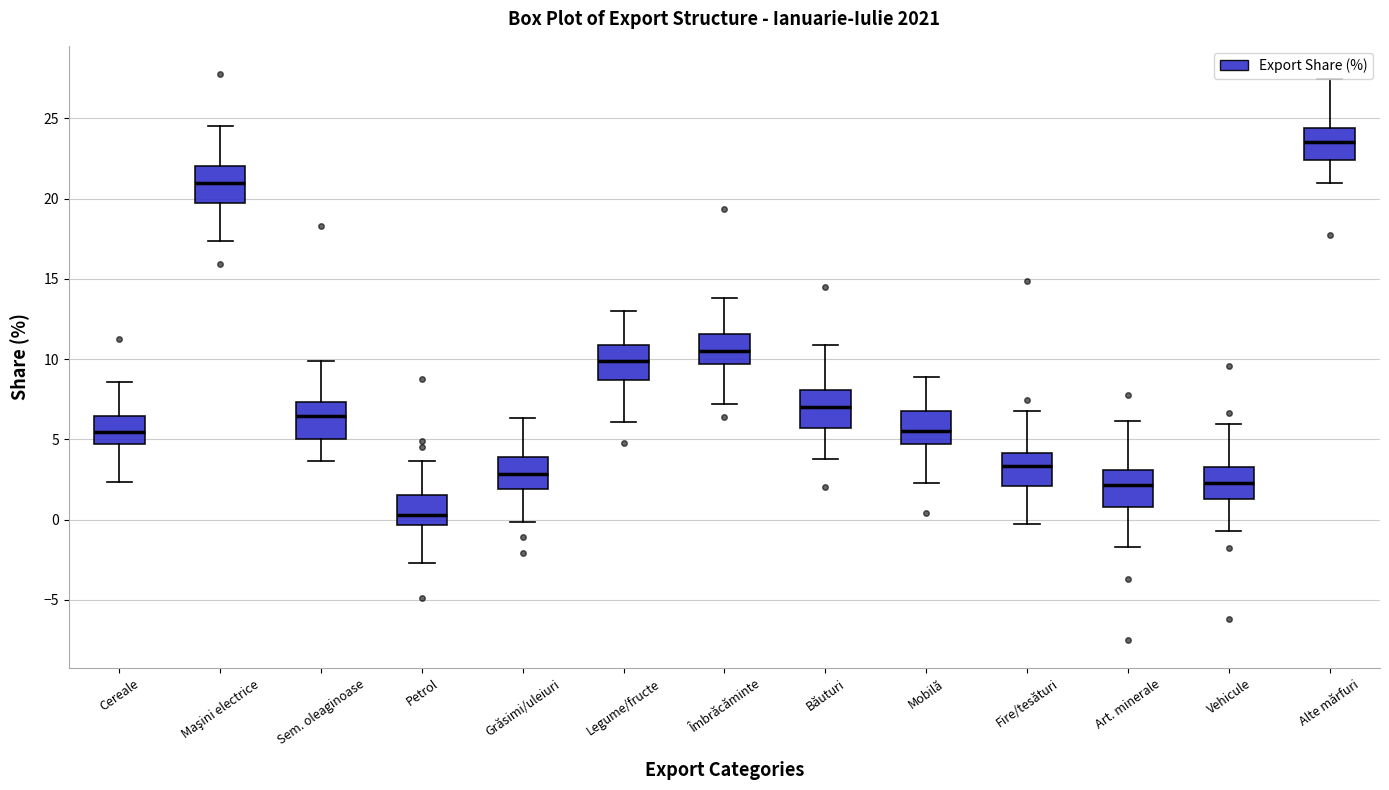

Reading left to right, read every box against the y-axis: the position of its median line, the range the box covers, and the ends of its whiskers. The values are not printed on the chart, so give them approximately, as read against the axis.

Cereale: median 5.5, box 4.5 to 6.5, whiskers 2.5 to 8.5
Maşini electrice: median 21.0, box 19.5 to 22.0, whiskers 17.5 to 24.5
Sem. oleaginoase: median 6.5, box 5.0 to 7.5, whiskers 3.5 to 10.0
Petrol: median 0.5, box -0.5 to 1.5, whiskers -2.5 to 3.5
Grăsimi/uleiuri: median 3.0, box 2.0 to 4.0, whiskers 0.0 to 6.5
Legume/fructe: median 10.0, box 8.5 to 11.0, whiskers 6.0 to 13.0
Îmbrăcăminte: median 10.5, box 9.5 to 11.5, whiskers 7.0 to 14.0
Băuturi: median 7.0, box 5.5 to 8.0, whiskers 4.0 to 11.0
Mobilă: median 5.5, box 4.5 to 7.0, whiskers 2.5 to 9.0
Fire/tesături: median 3.5, box 2.0 to 4.0, whiskers -0.5 to 7.0
Art. minerale: median 2.0, box 1.0 to 3.0, whiskers -1.5 to 6.0
Vehicule: median 2.5, box 1.5 to 3.5, whiskers -0.5 to 6.0
Alte mărfuri: median 23.5, box 22.5 to 24.5, whiskers 21.0 to 27.5